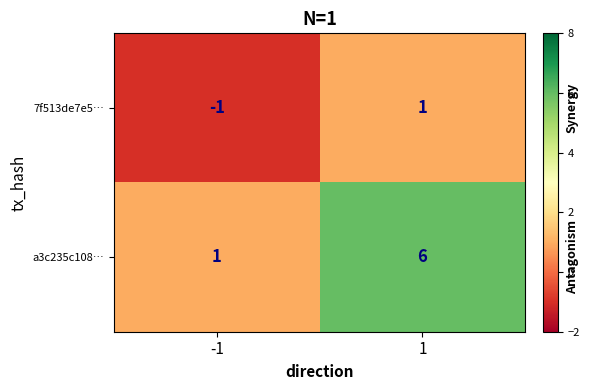

What is the average value of the a3c235c108… series?

4